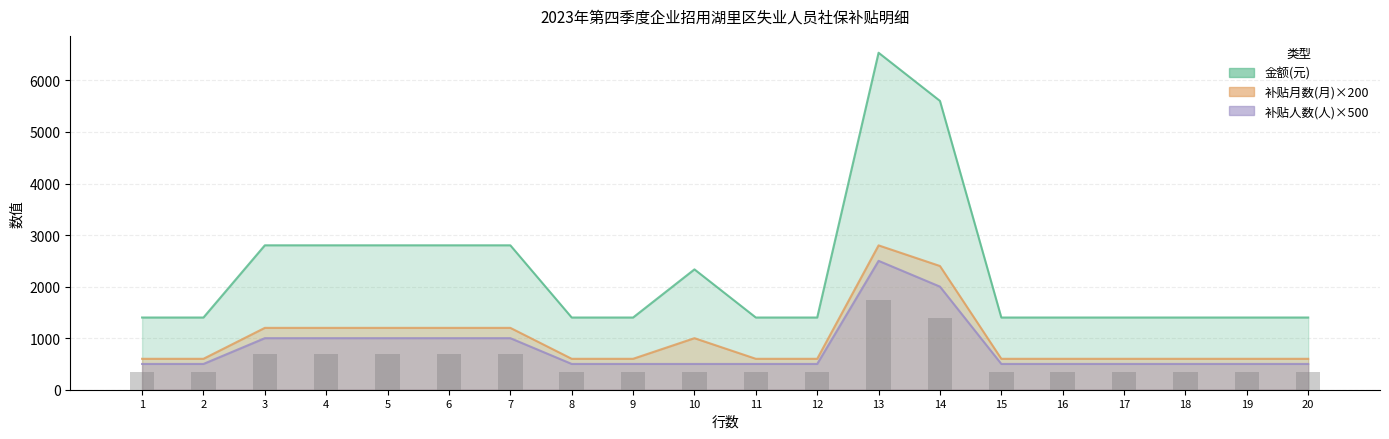

What is the total value across all series at 10?

3834.5